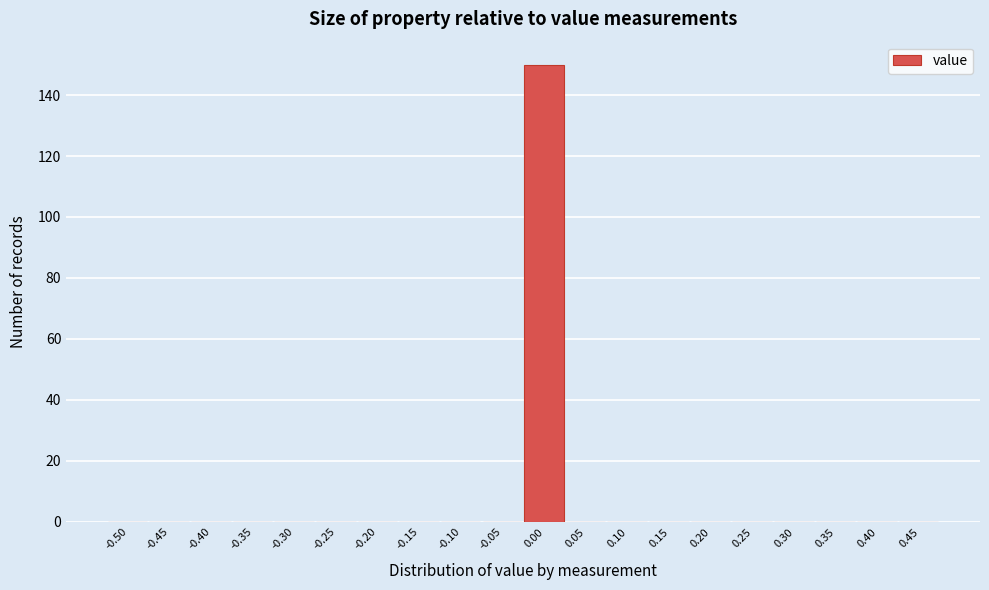

Reading left to right, transcribe all the data shown in this chart.

-0.50=0	-0.45=0	-0.40=0	-0.35=0	-0.30=0	-0.25=0	-0.20=0	-0.15=0	-0.10=0	-0.05=0	0.00=150	0.05=0	0.10=0	0.15=0	0.20=0	0.25=0	0.30=0	0.35=0	0.40=0	0.45=0